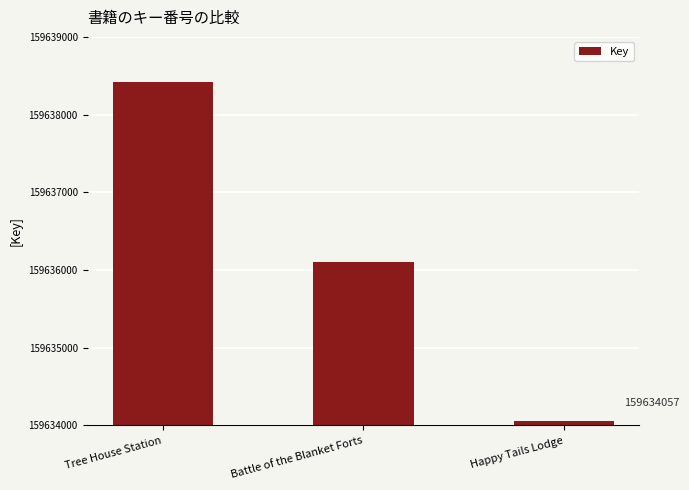

Rank the categories by value from lowest to highest.

Happy Tails Lodge, Battle of the Blanket Forts, Tree House Station